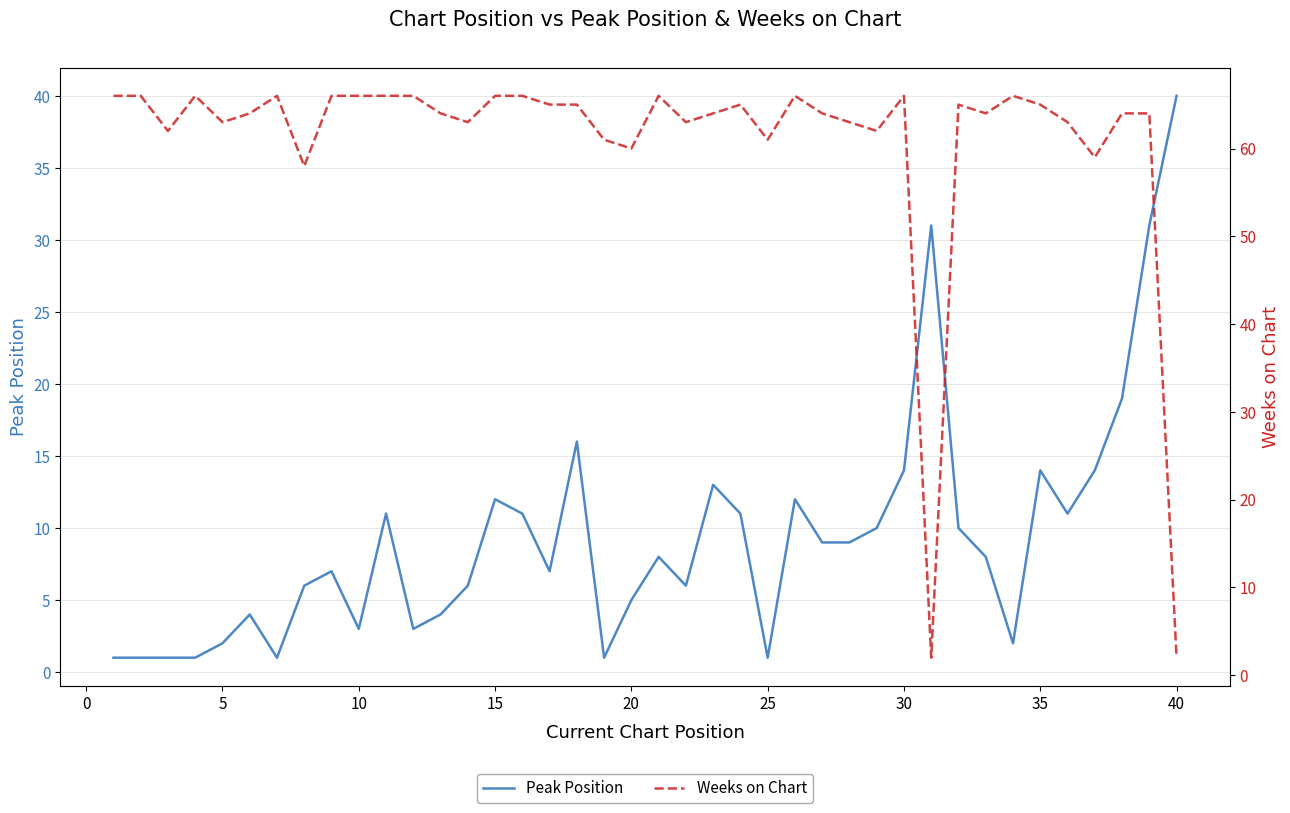

At which label does Peak Position reach its peak?

40